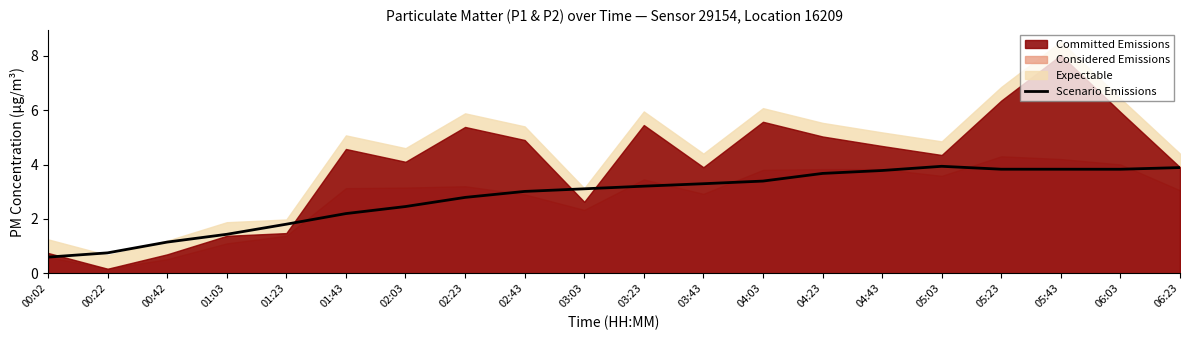

What is the value of the 14th point from the left?

3.7